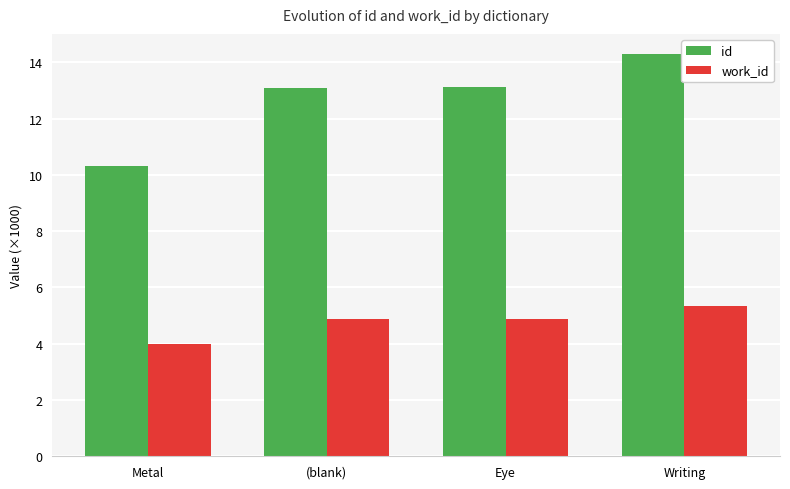

What is the difference between the highest and lowest values at Writing?

9.0